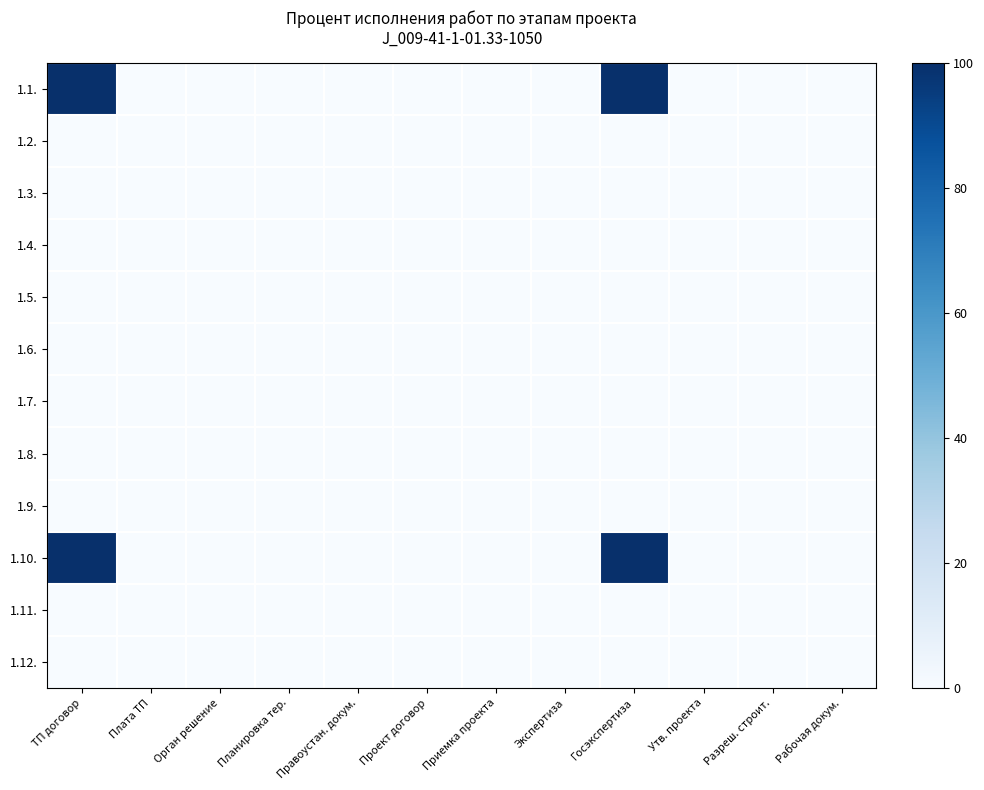

Count the number of data series in this chart.

12